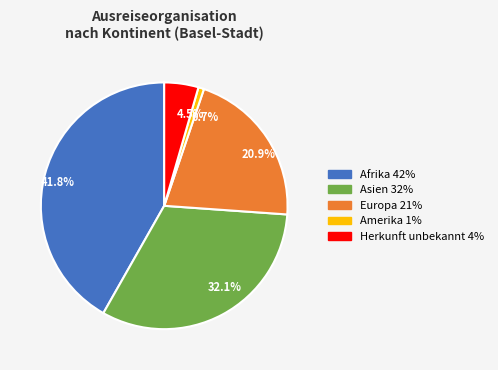

Between 32.1% and 0.7%, which is larger?

32.1%